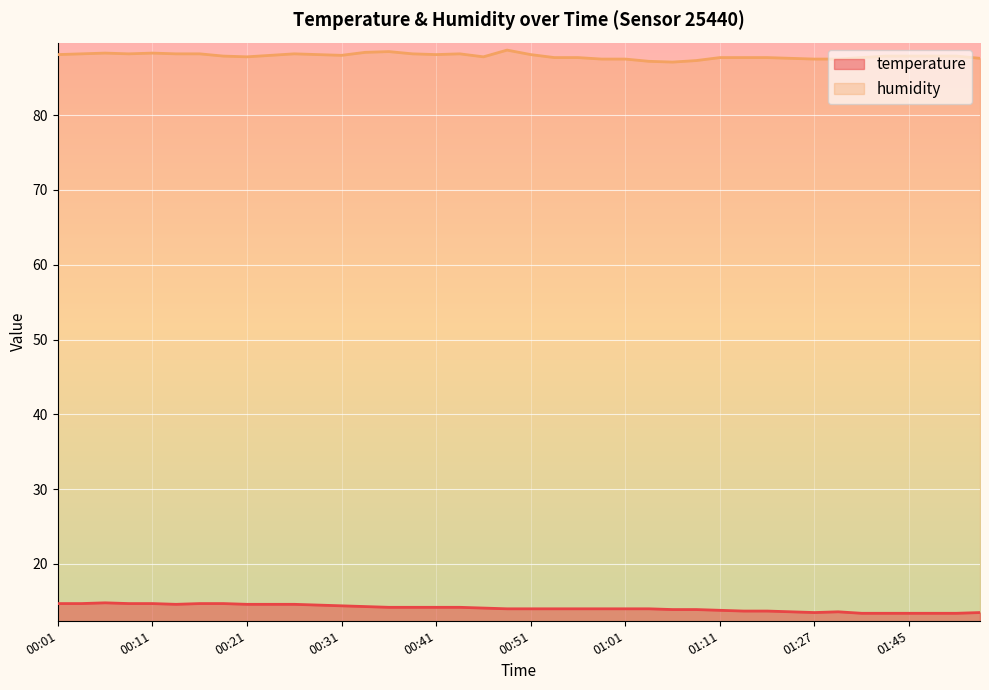

True or false: humidity and temperature intersect in this chart.

False